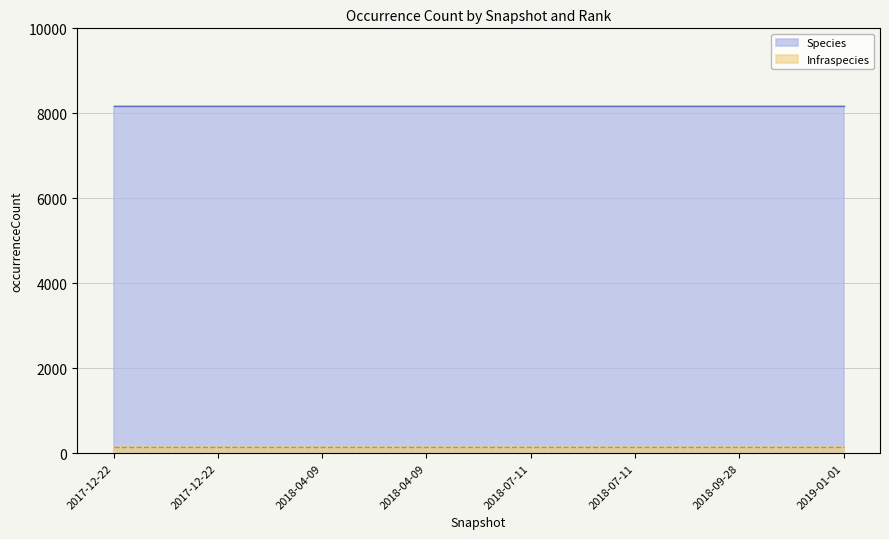

Reading left to right, transcribe all the data shown in this chart.

Species: 2017-12-22=8162	2017-12-22=8162	2018-04-09=8162	2018-04-09=8162	2018-07-11=8162	2018-07-11=8162	2018-09-28=8162	2019-01-01=8162
Infraspecies: 2017-12-22=155	2017-12-22=155	2018-04-09=155	2018-04-09=155	2018-07-11=155	2018-07-11=155	2018-09-28=155	2019-01-01=155